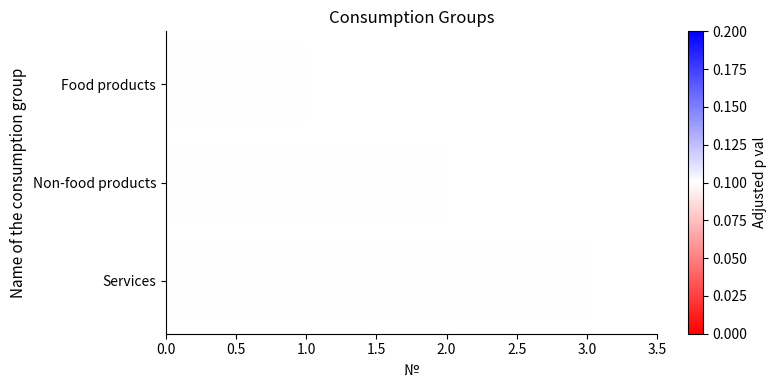

Are the bars horizontal?

Yes